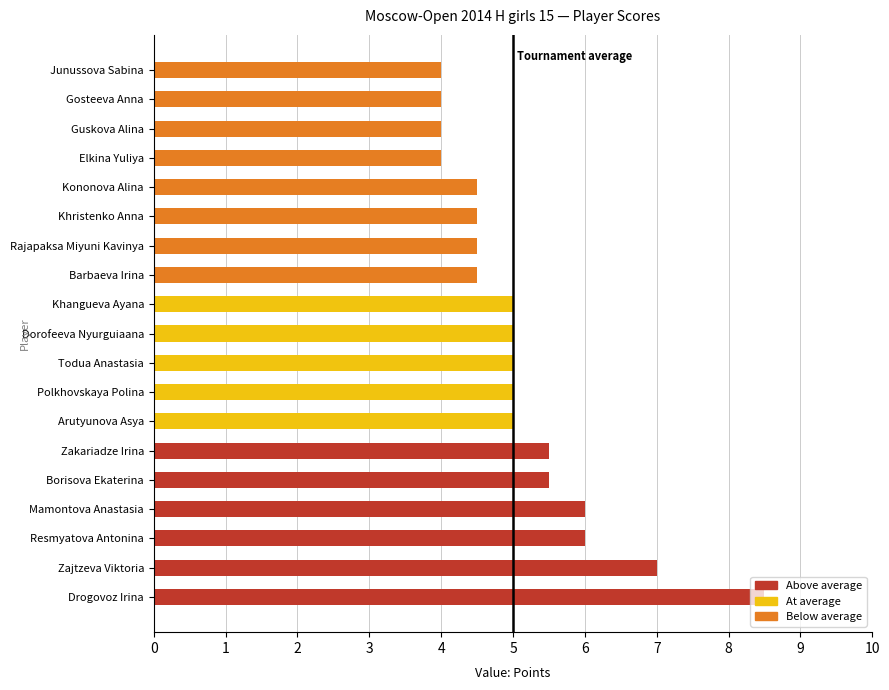

What is the difference between the values at Mamontova Anastasia and Arutyunova Asya?

1.0